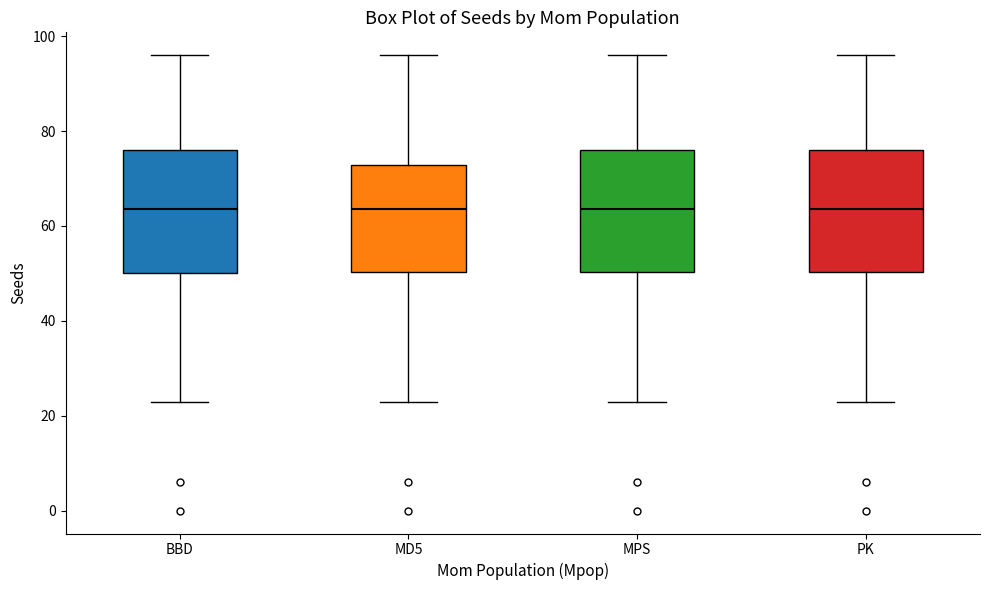

Where does the upper whisker of the box for MPS end on the y-axis? The values are not printed on the chart, so give them approximately, as read against the axis.

96